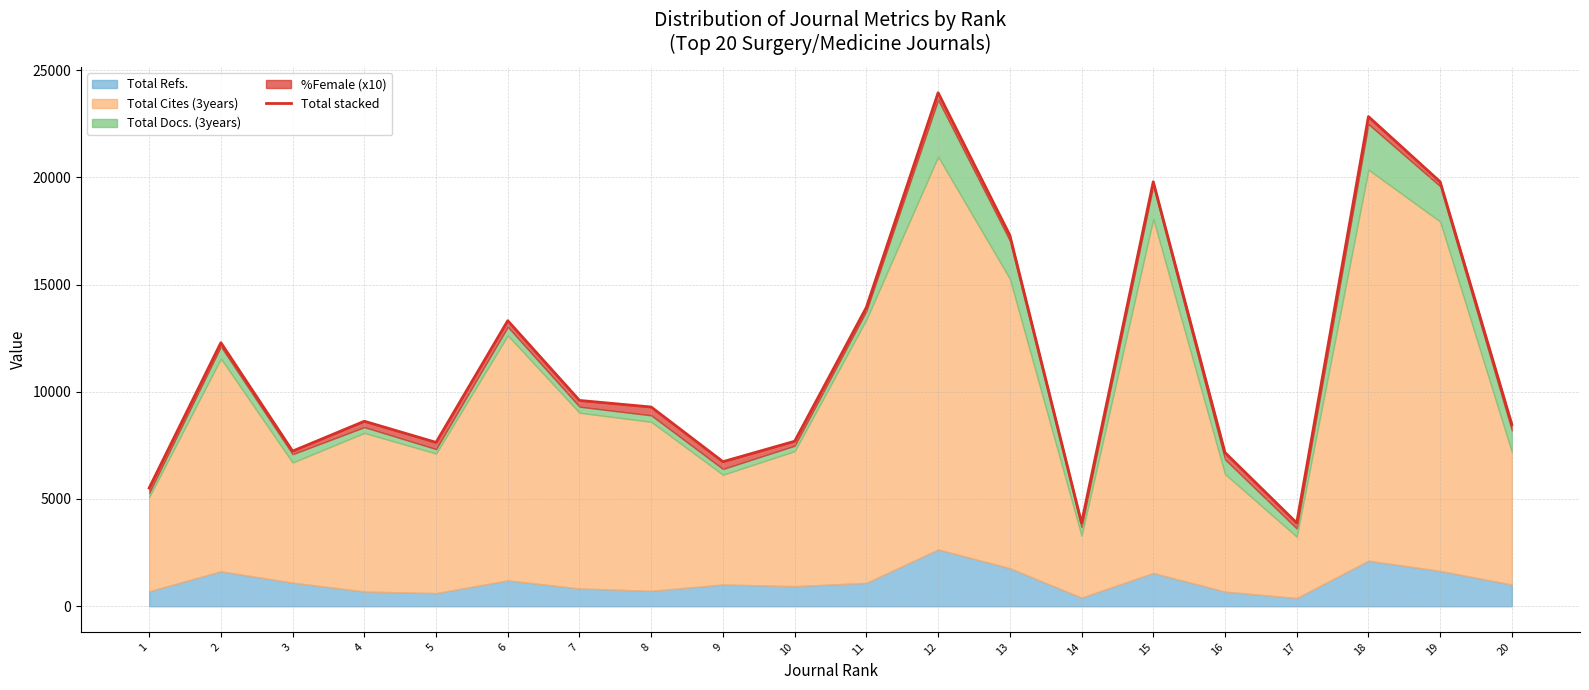

Does the chart display data point markers on the line(s)?

No